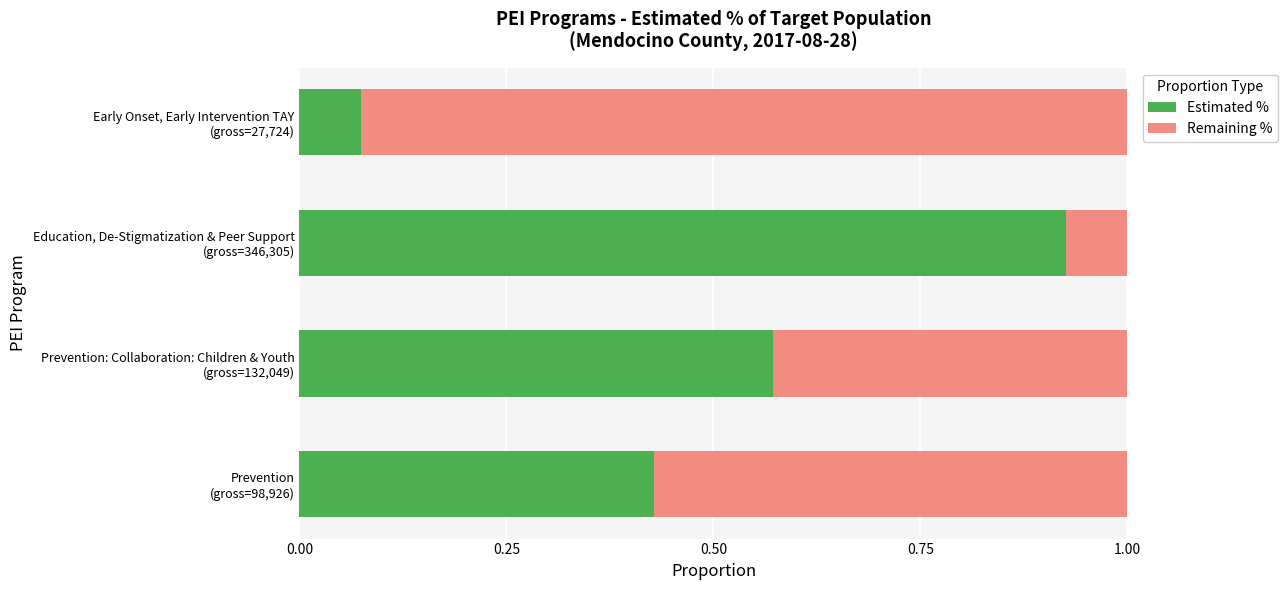

What is the average value of the Estimated % series?

0.5